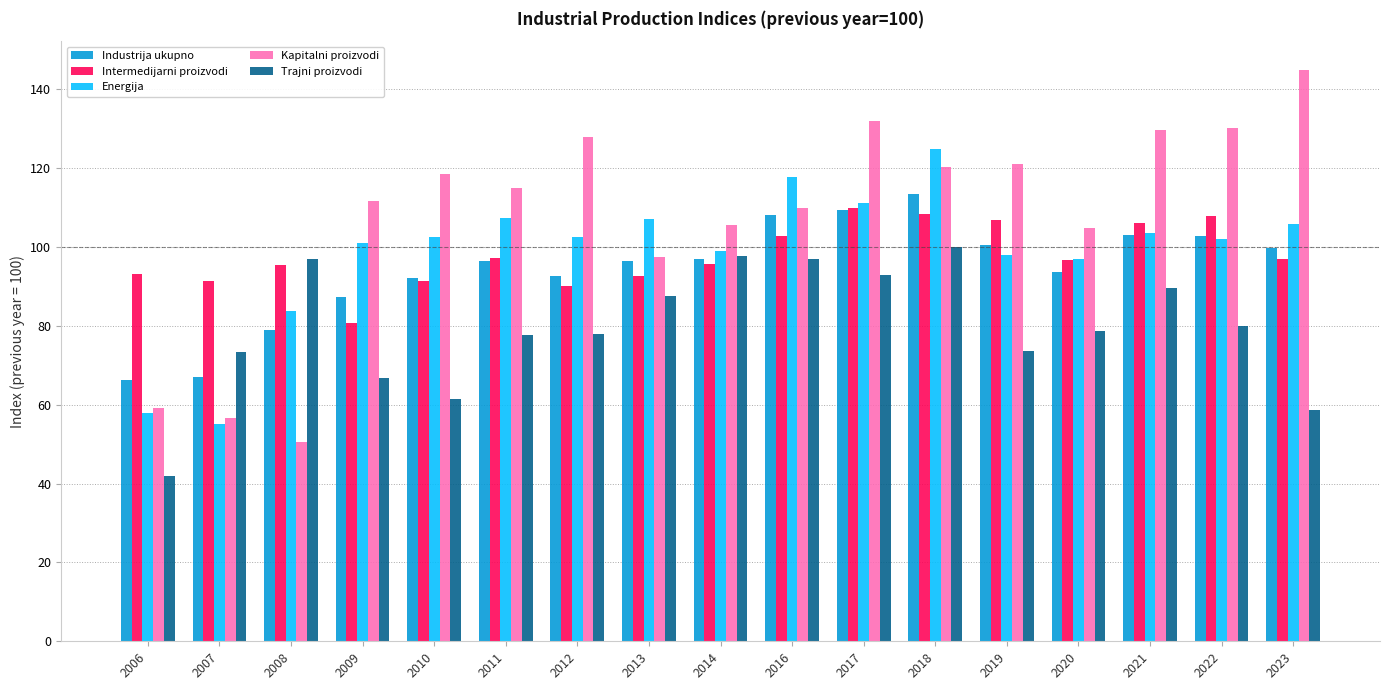

True or false: Trajni proizvodi has a value of 58.7 at 2023.

True